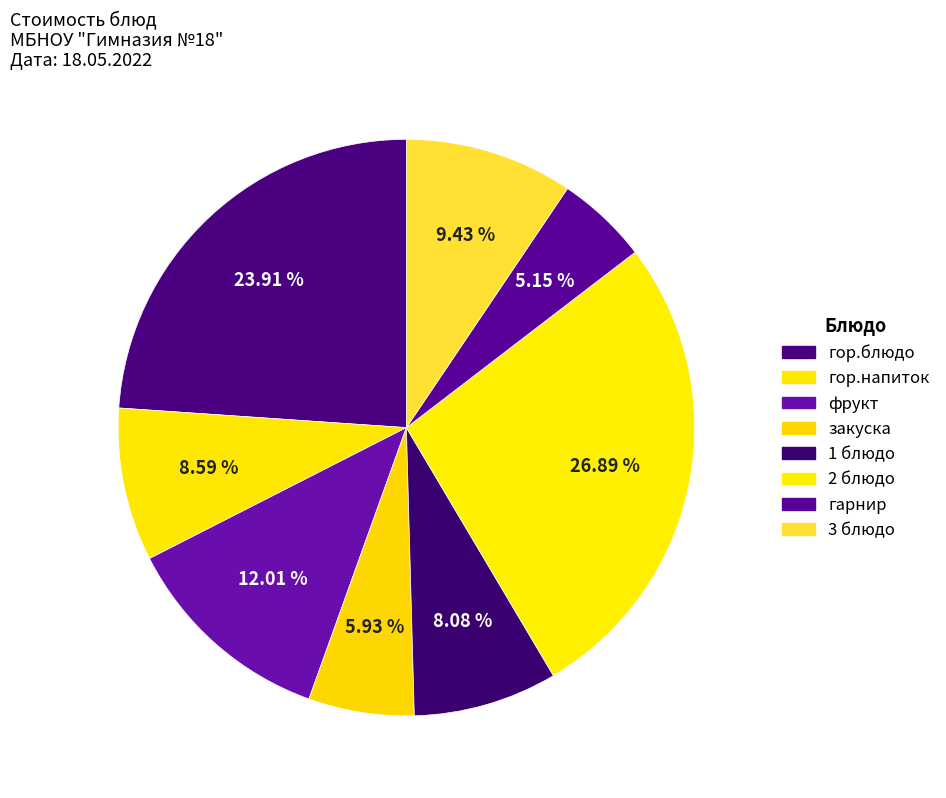

What is the largest slice in the pie chart?

2 блюдо